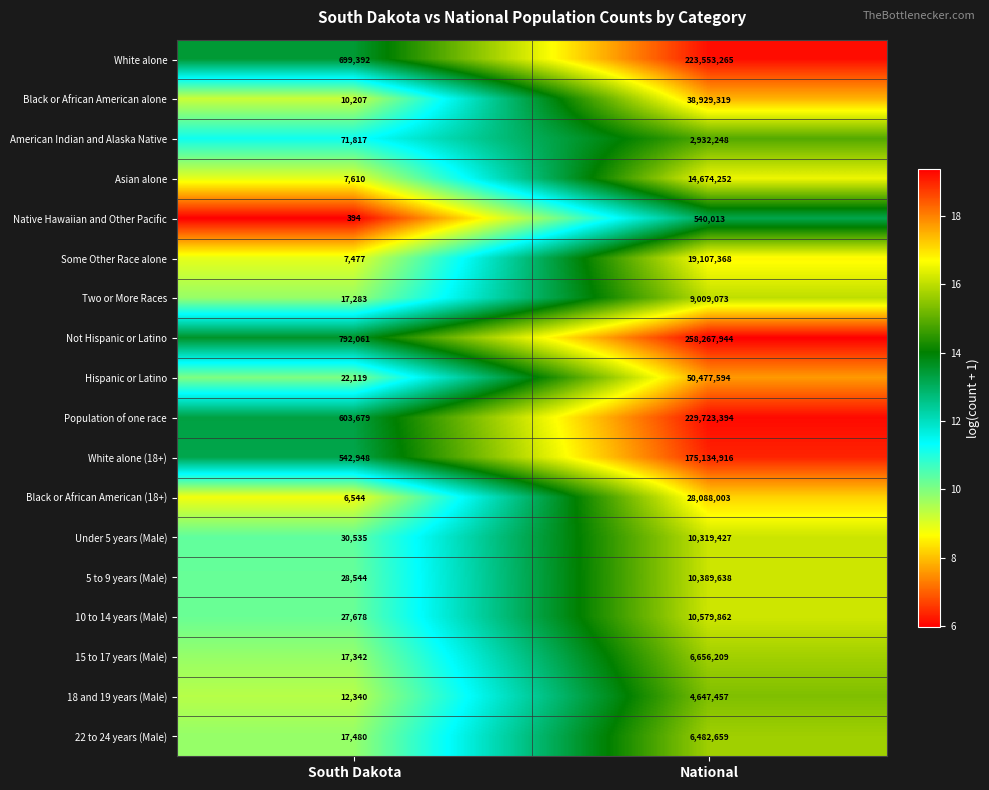

Count the number of categories in the chart.

2